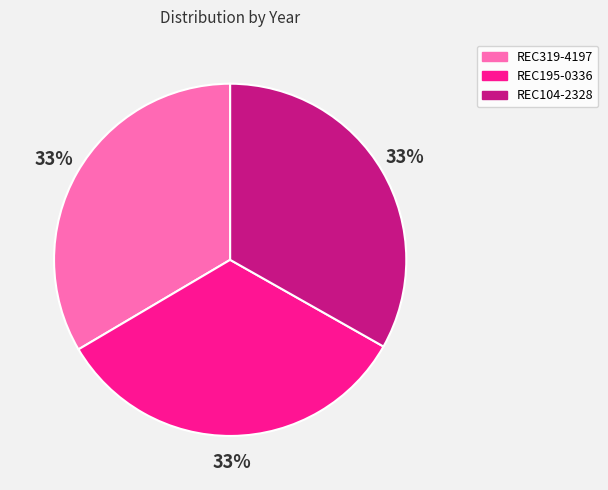

Is it true that REC195-0336 is 33% of the pie?

True